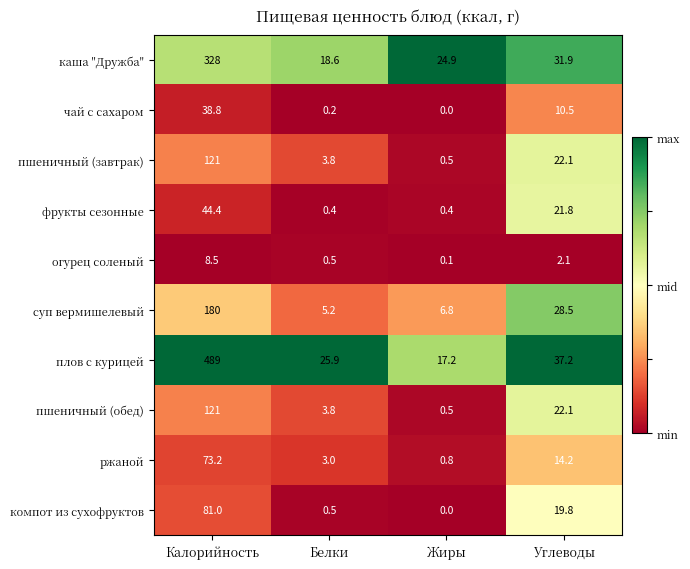

What is the total value across all series at Калорийность?

1484.9